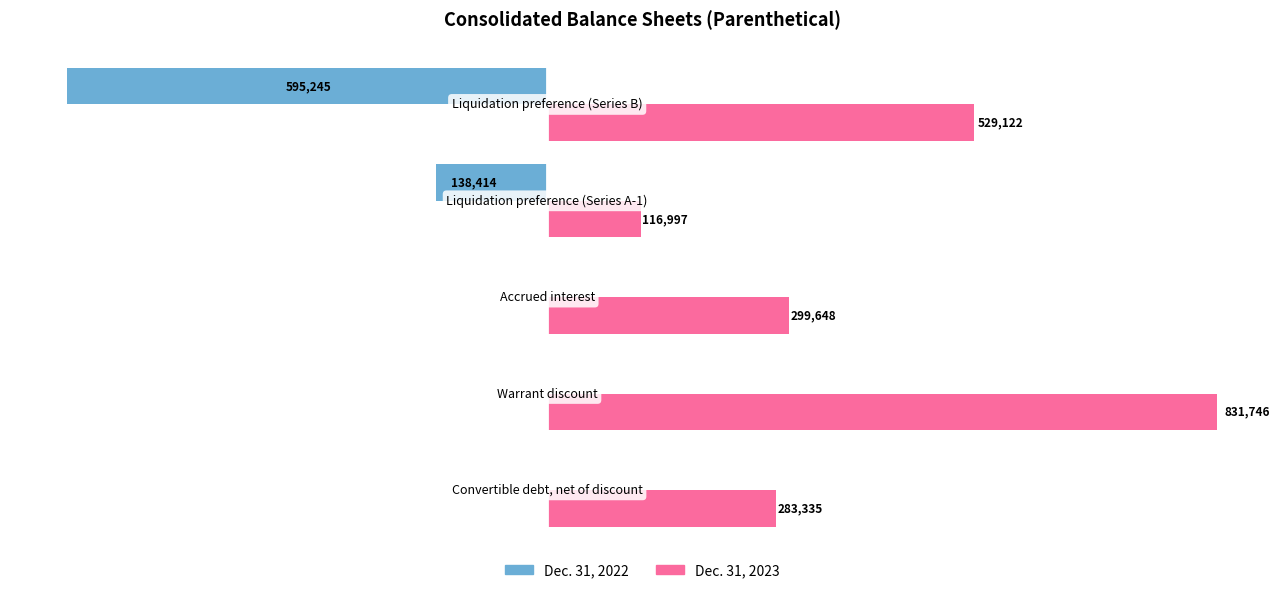

Which series has the largest total across all categories?

Dec. 31, 2023